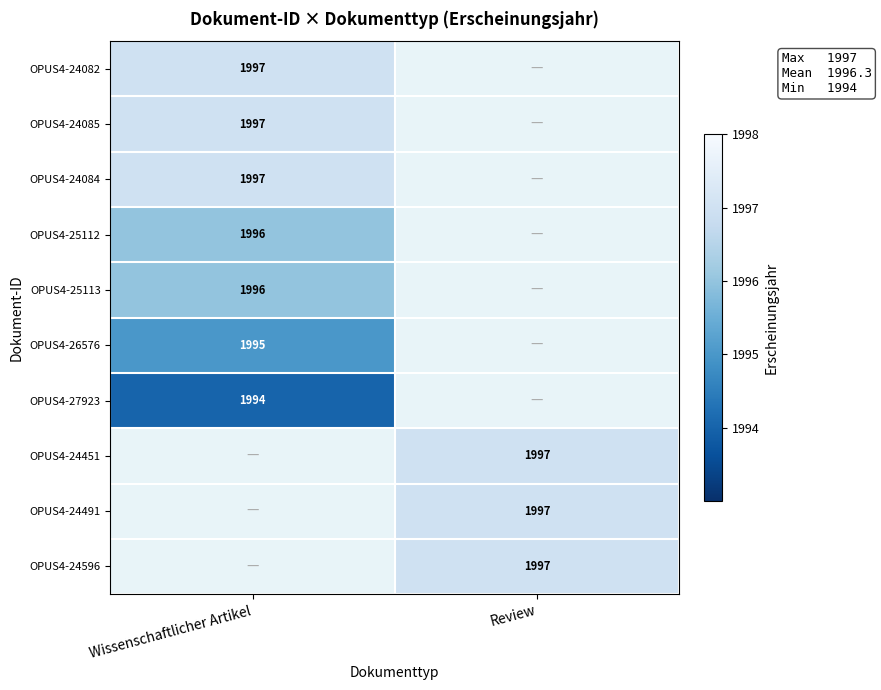

What is the minimum value shown in the chart?

1994.0